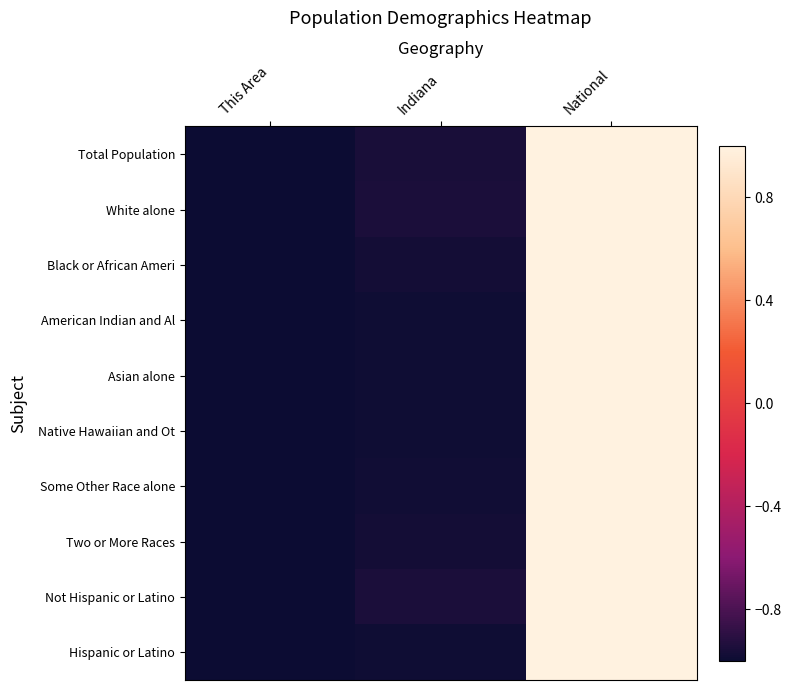

How many categories are shown in the chart?

3